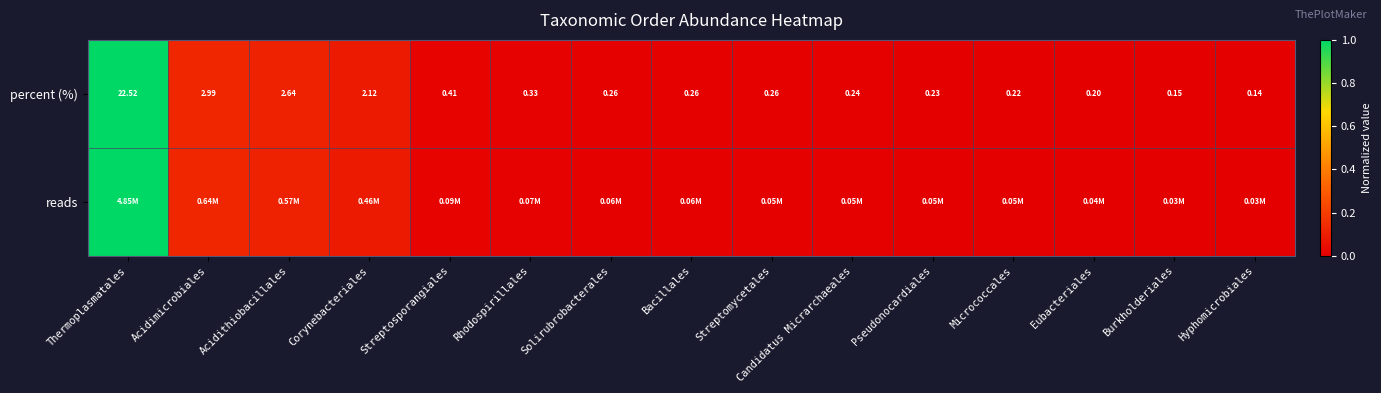

Which category has the lowest value in the percent (%) series?

Hyphomicrobiales